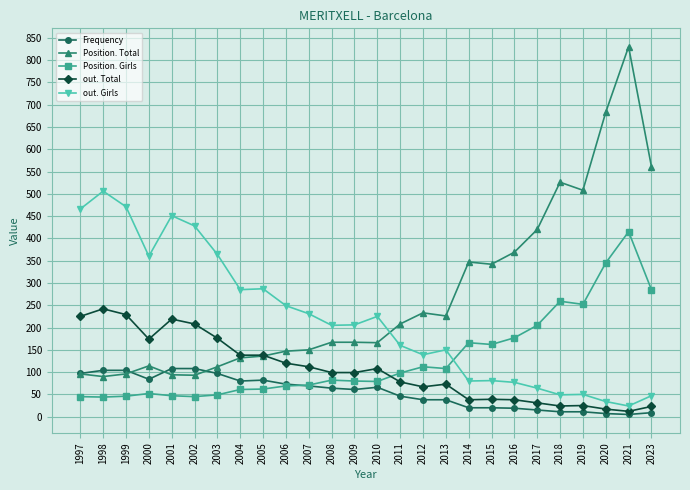

At which category does out. Girls reach its first local peak?

1998